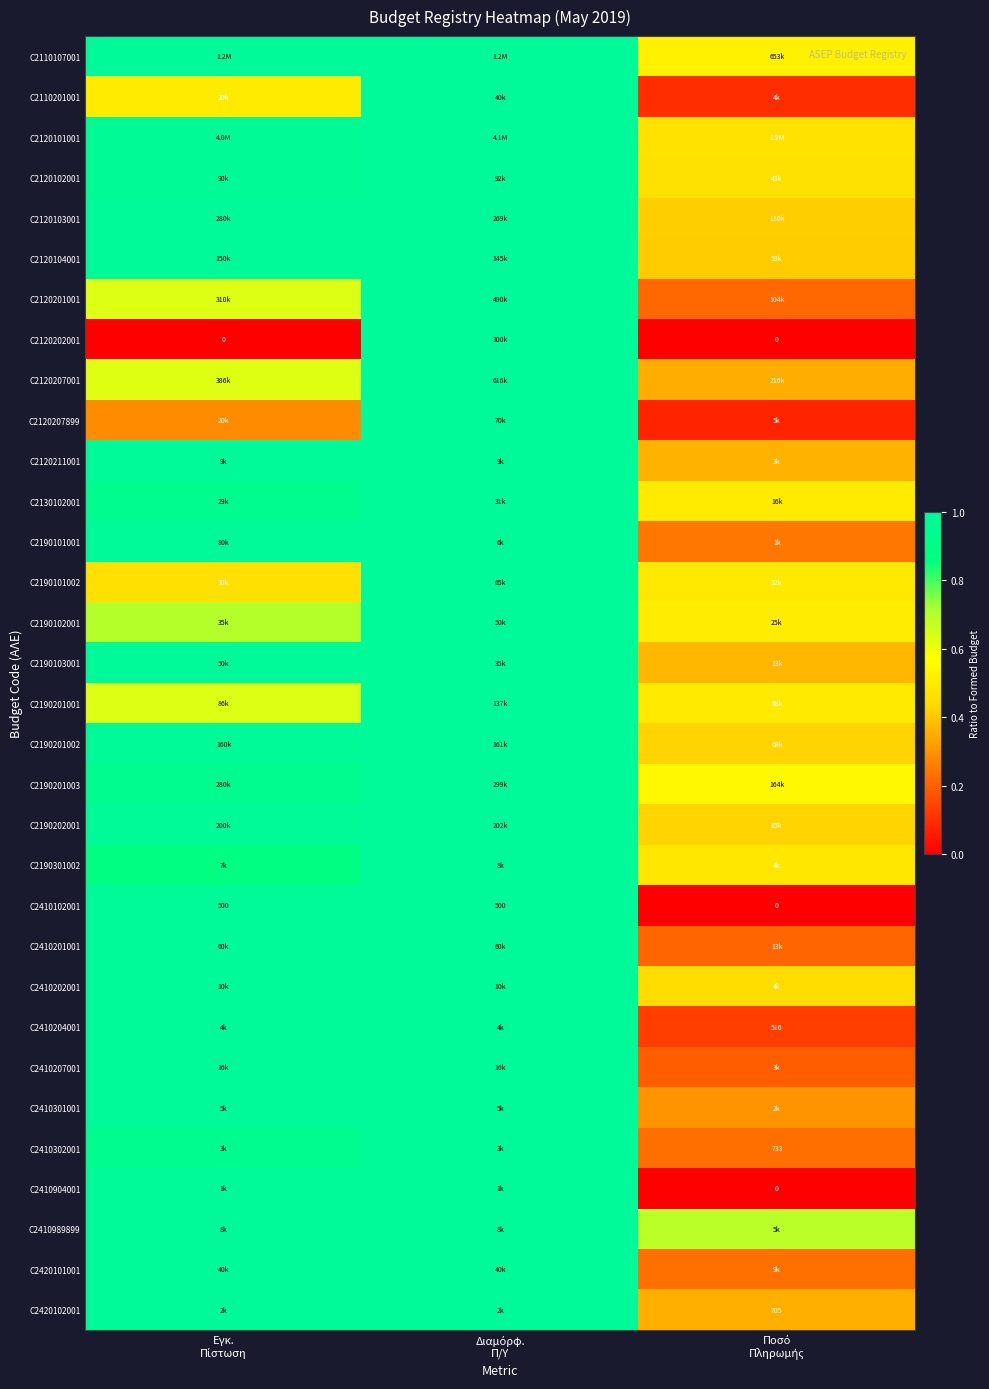

The C2120103001 series shows 0.6 at Ποσό Πληρωμής. True or false?

False